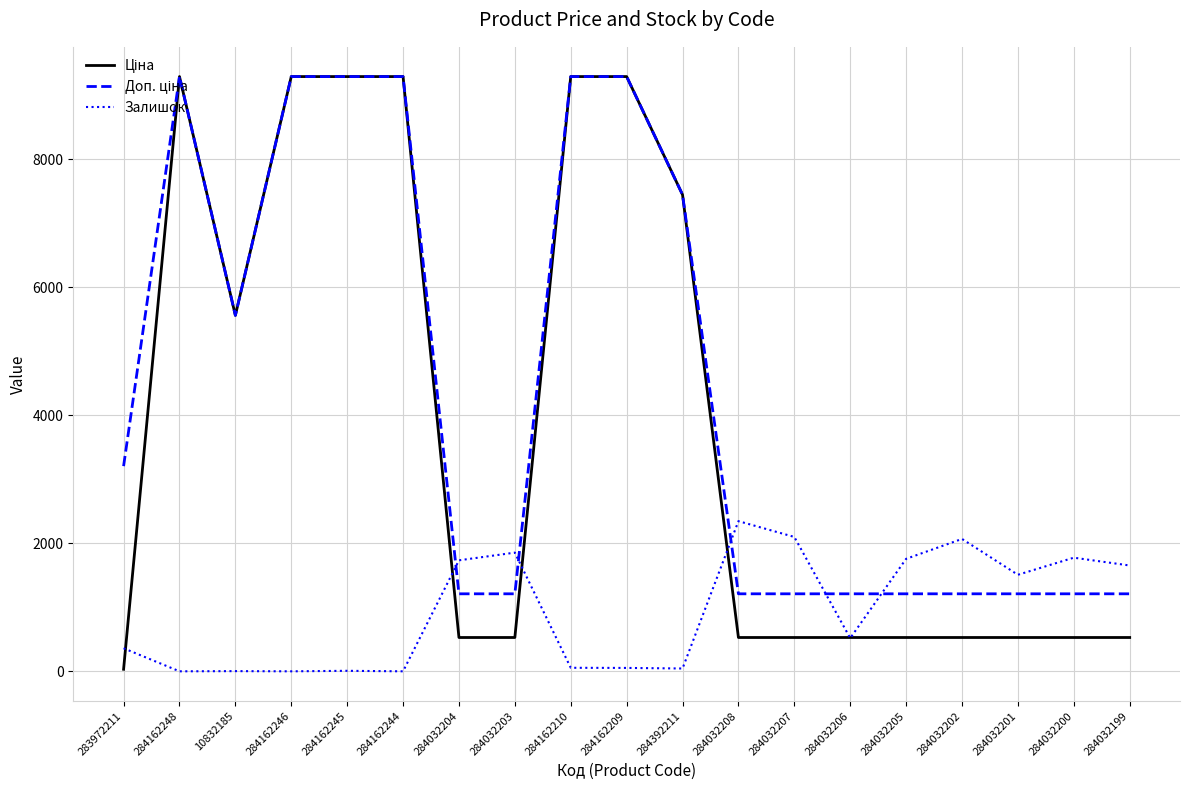

True or false: Залишок has a value of 2099.0 at 284032207.

True